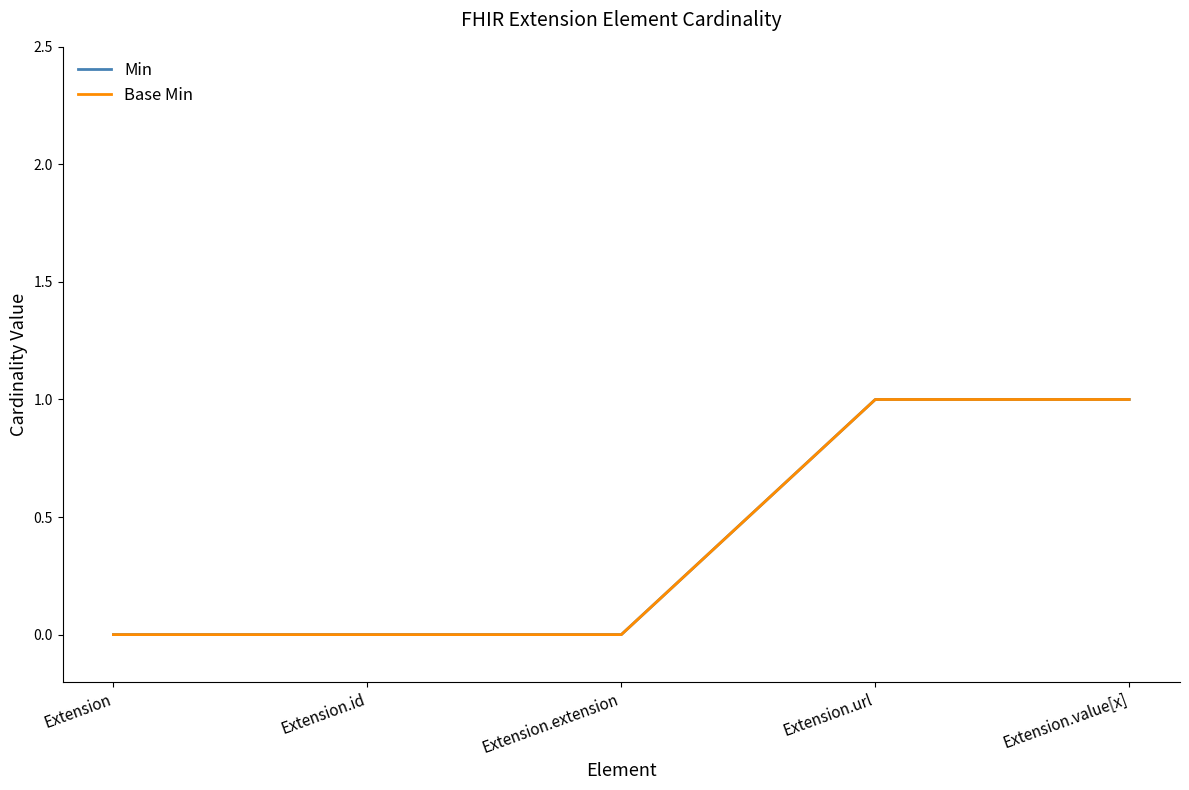

Reading left to right, list all the values displayed in this chart.

Min: Extension=0	Extension.id=0	Extension.extension=0	Extension.url=1	Extension.value[x]=1
Base Min: Extension=0	Extension.id=0	Extension.extension=0	Extension.url=1	Extension.value[x]=1